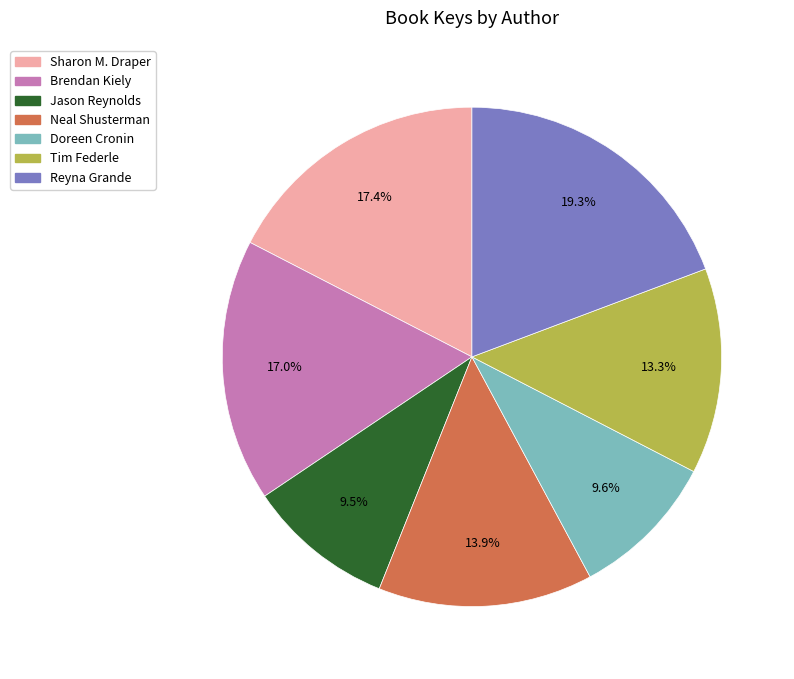

Count the number of slices in the pie.

7